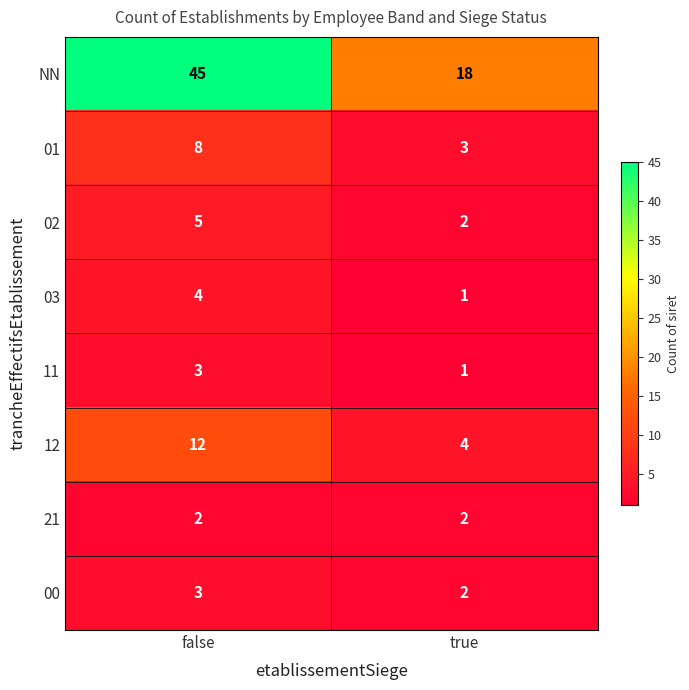

Which series has the widest spread of values?

NN